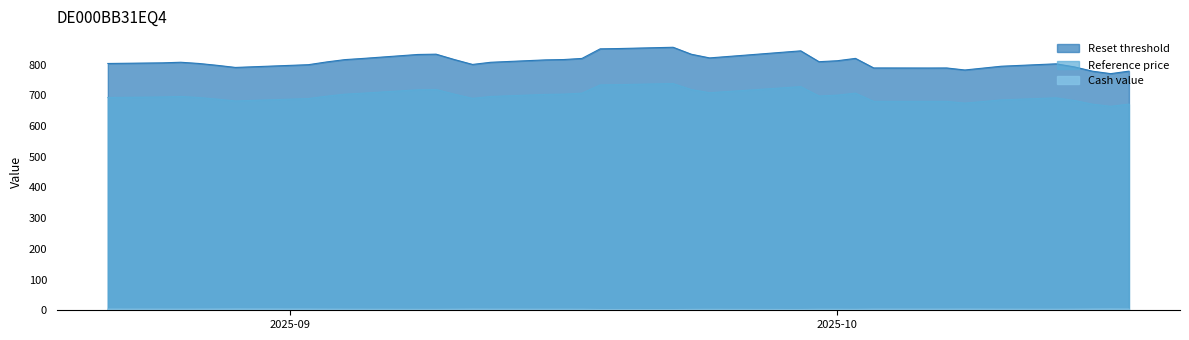

Which series has the largest range (max minus min)?

Reset threshold